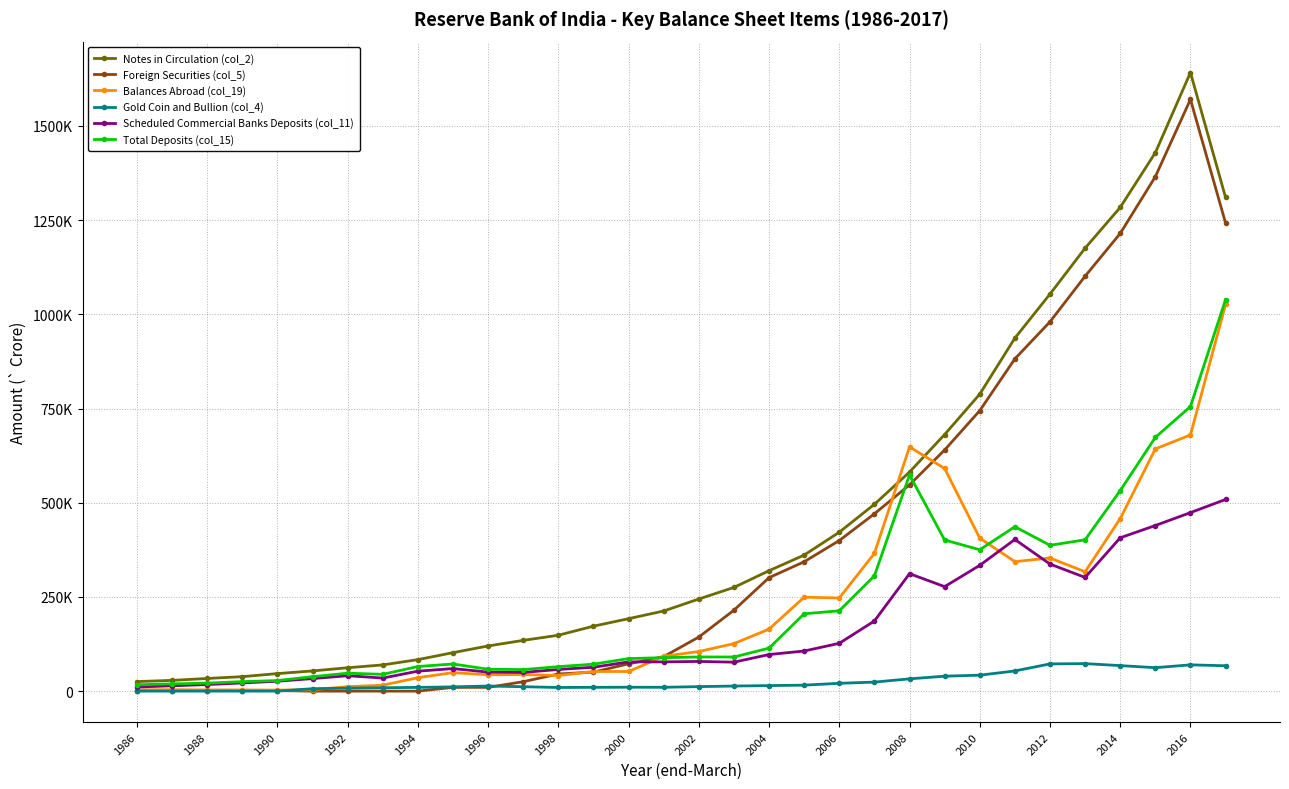

What is the minimum value for Gold Coin and Bullion (col_4)?

247.0